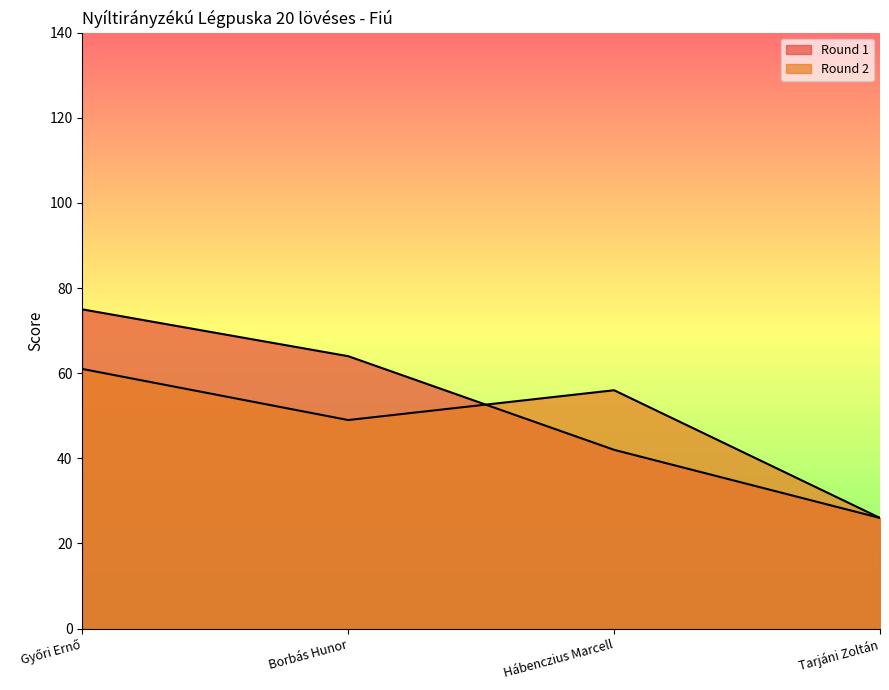

Which series ends up on top after the final intersection of Round 1 and Round 2?

Round 2